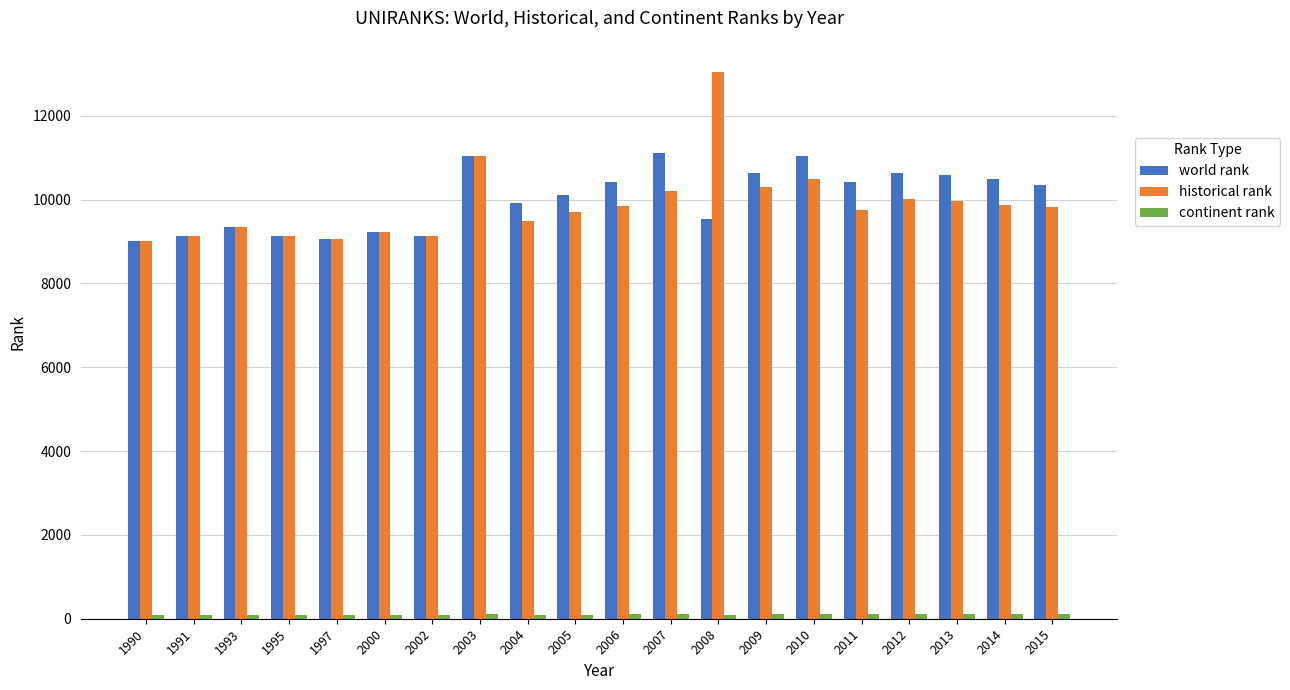

What is the greatest value displayed?

13040